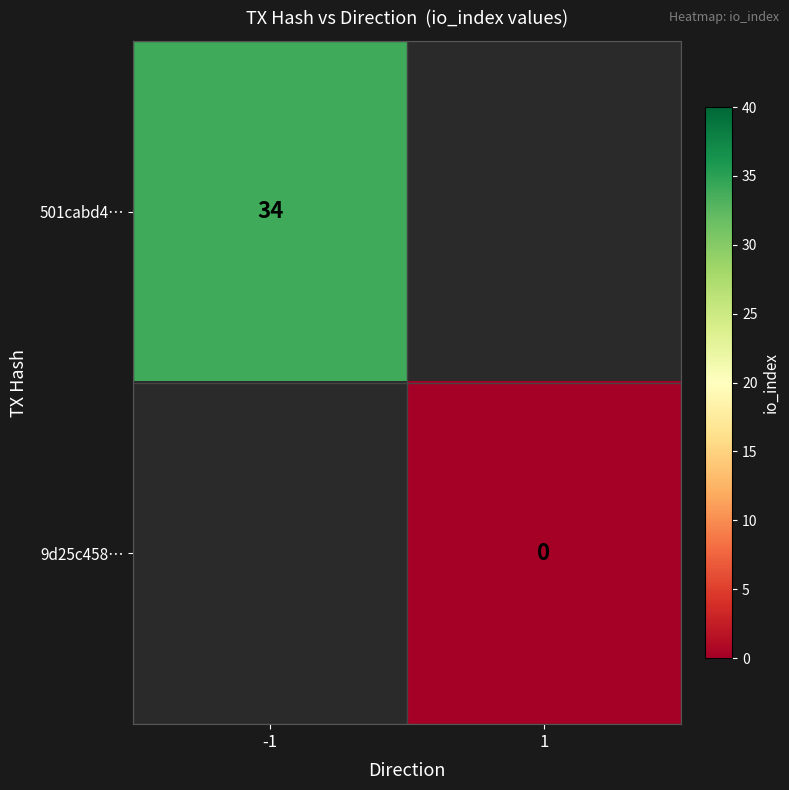

The value of 501cabd4… at -1 is 50. True or false?

False